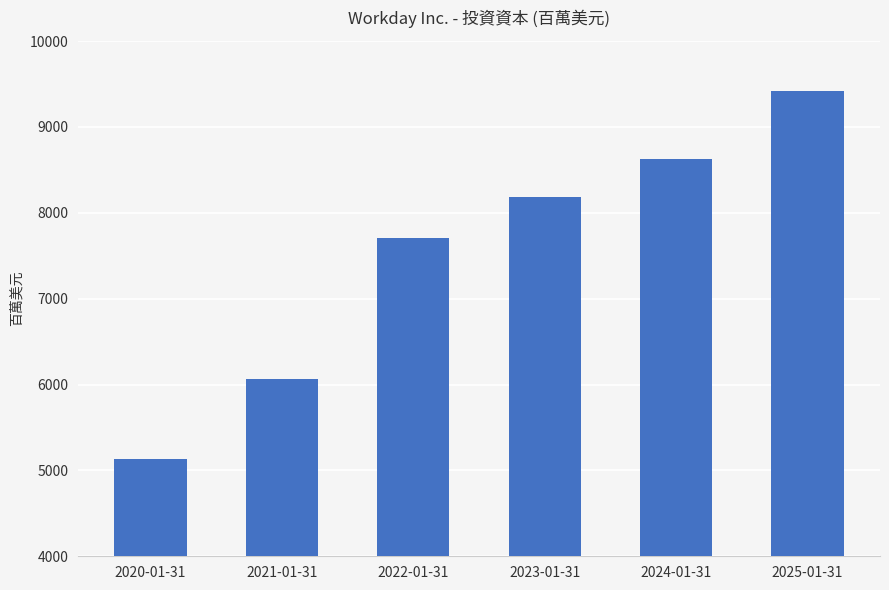

Reading right to left, extract all data points from this chart.

9420	8631	8178	7706	6061	5129